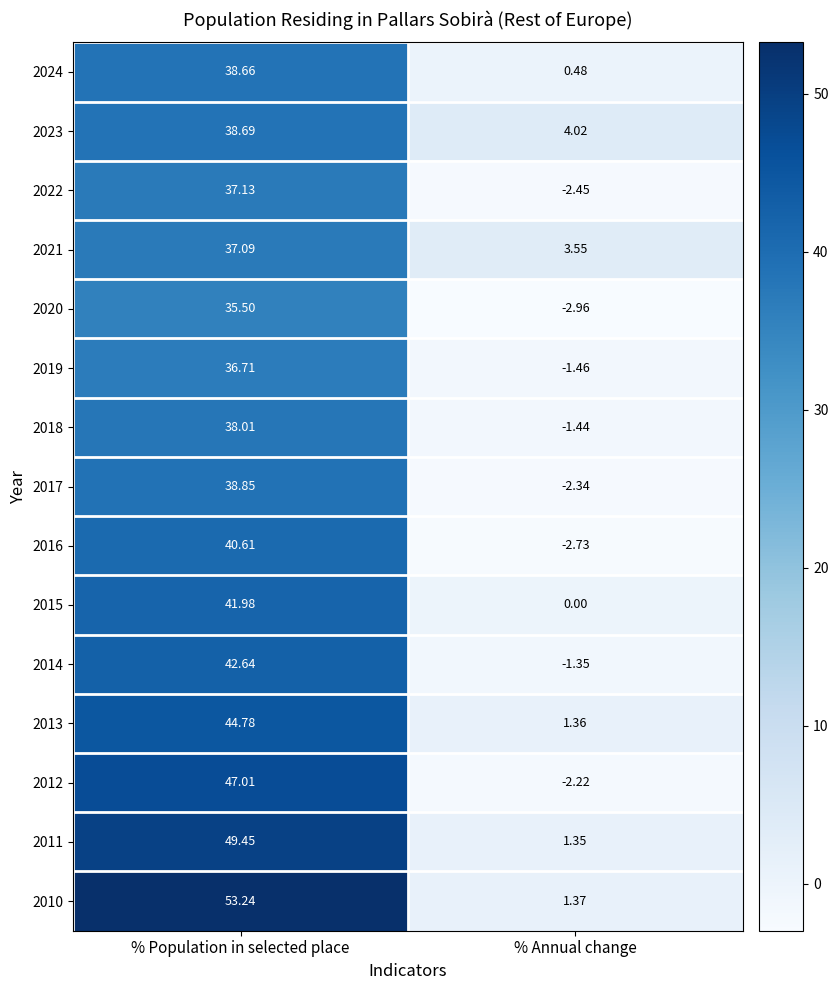

At which label does 2024 first exceed 38?

% Population in selected place